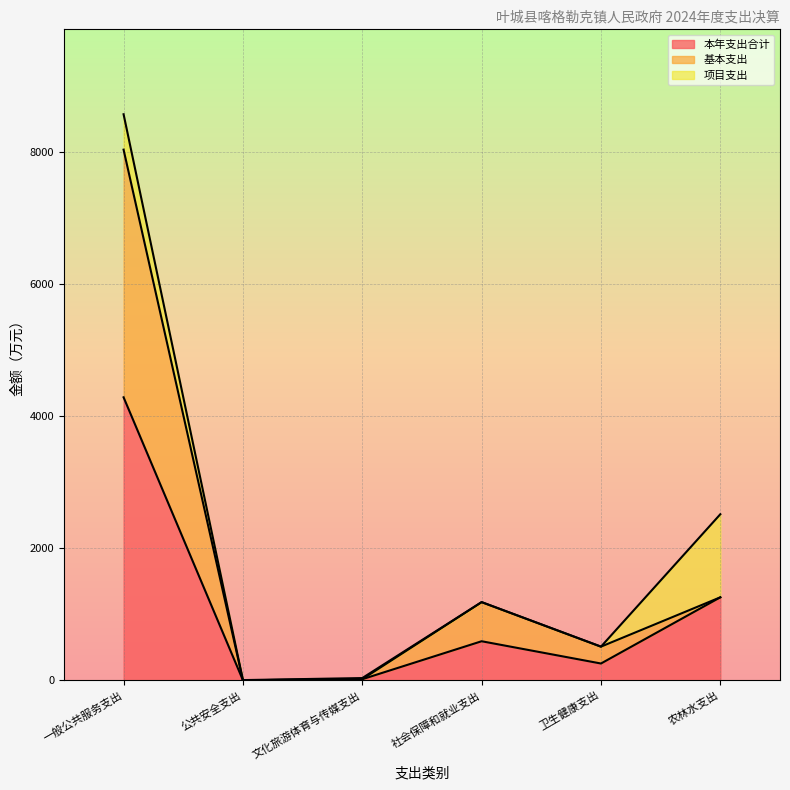

The 本年支出合计 series shows 1.3 at 公共安全支出. True or false?

False